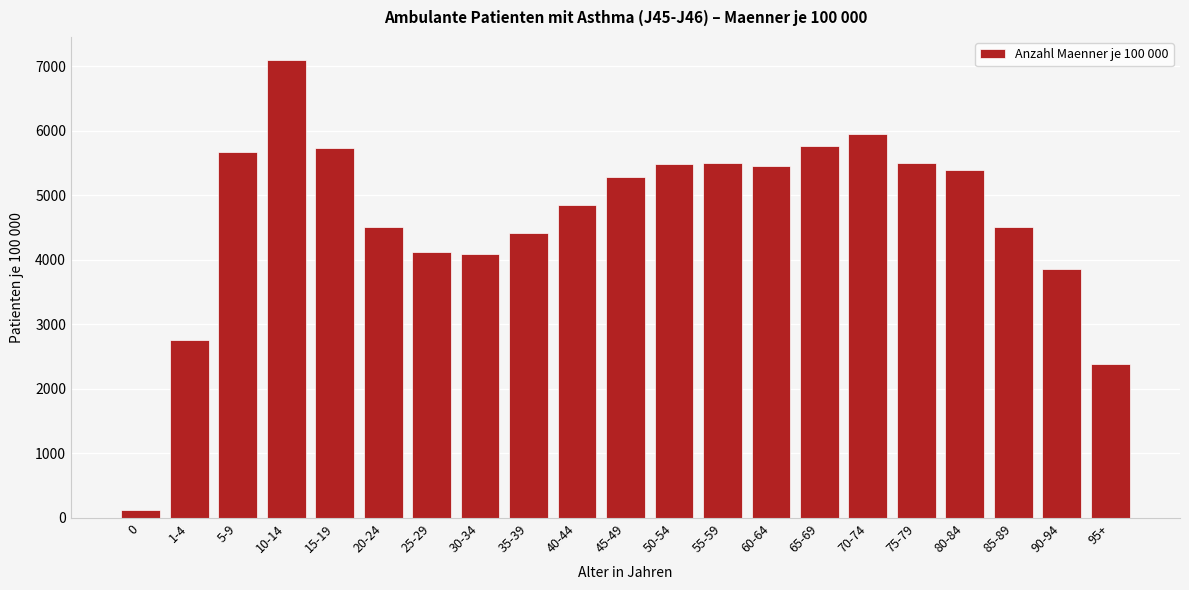

What is the approximate value at 45-49?

5278